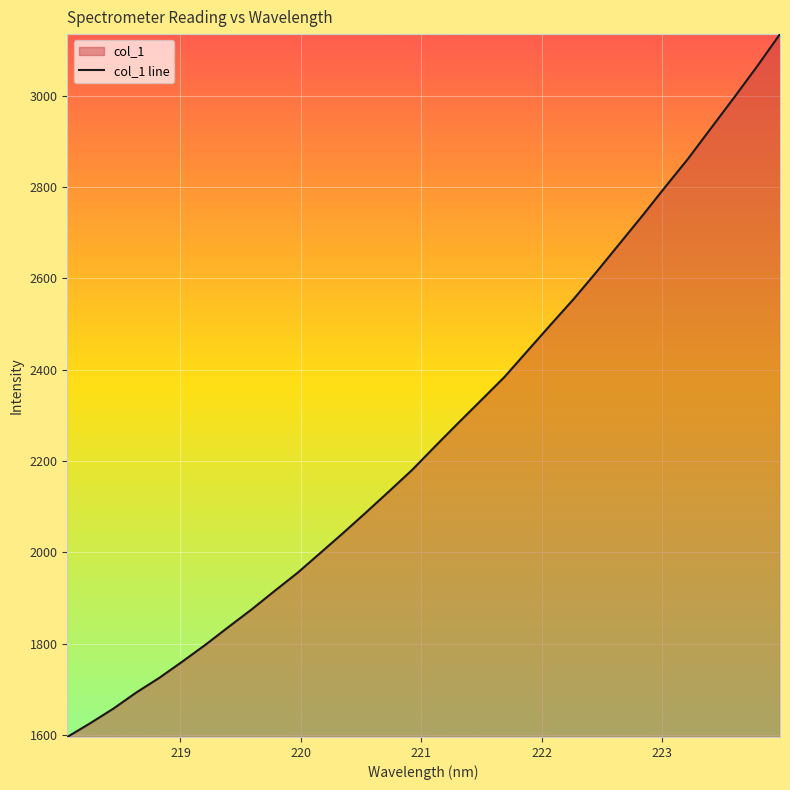

What is the smallest value displayed?

1595.4